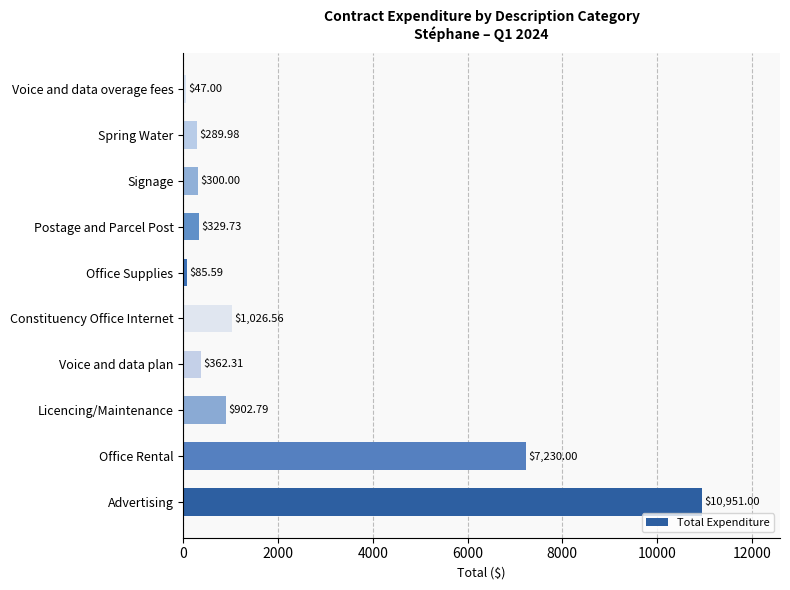

Rank the categories by value from highest to lowest.

Advertising, Office Rental, Constituency Office Internet, Licencing/Maintenance, Voice and data plan, Postage and Parcel Post, Signage, Spring Water, Office Supplies, Voice and data overage fees